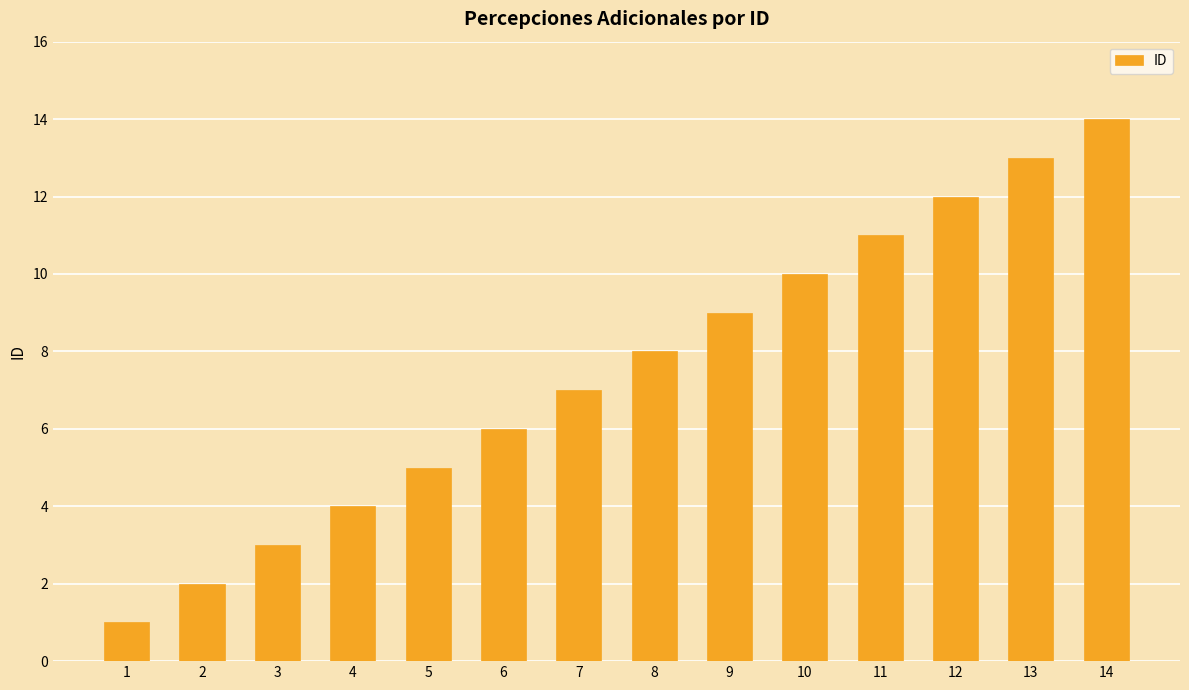

Is it true that the value at 1 is 2?

False